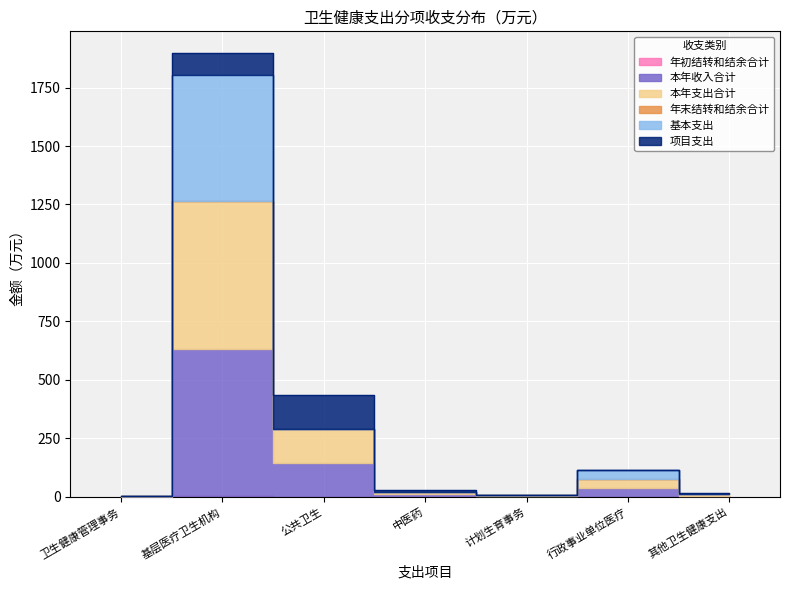

Is this an area chart (filled region under the line)?

No